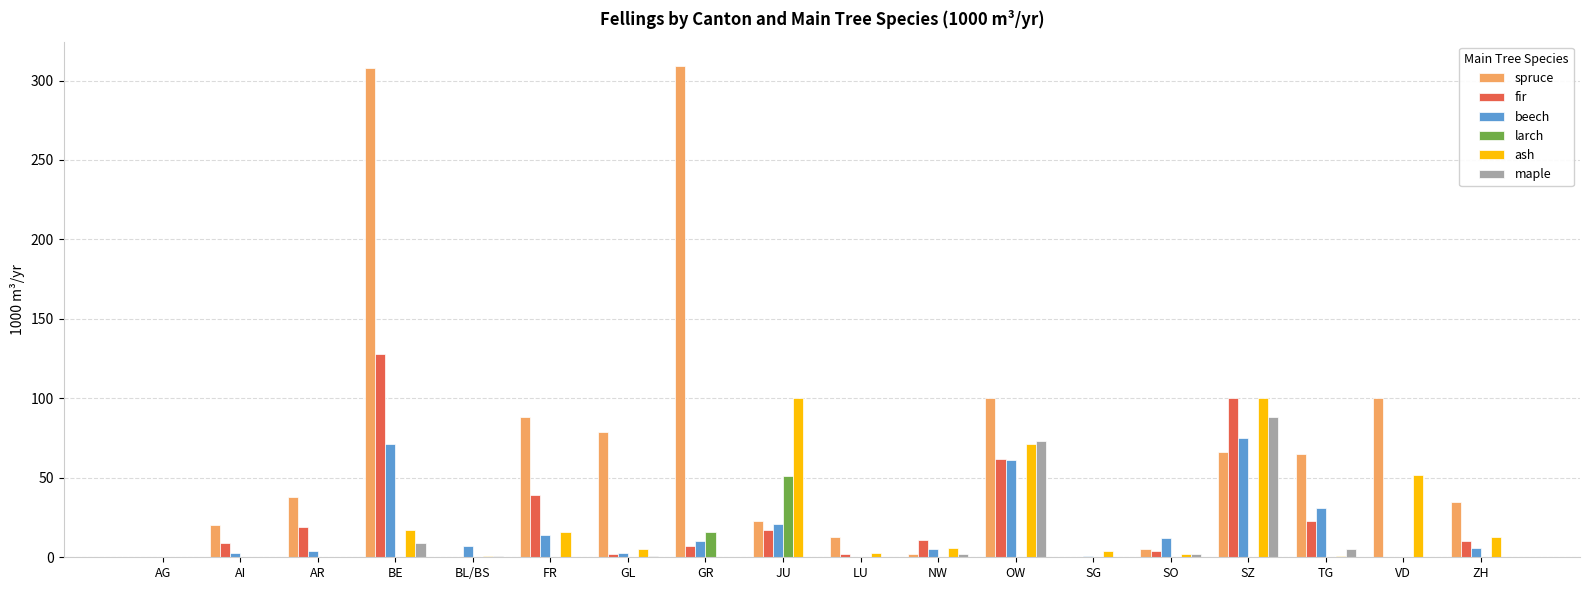

What is the sum of all ash values?

391